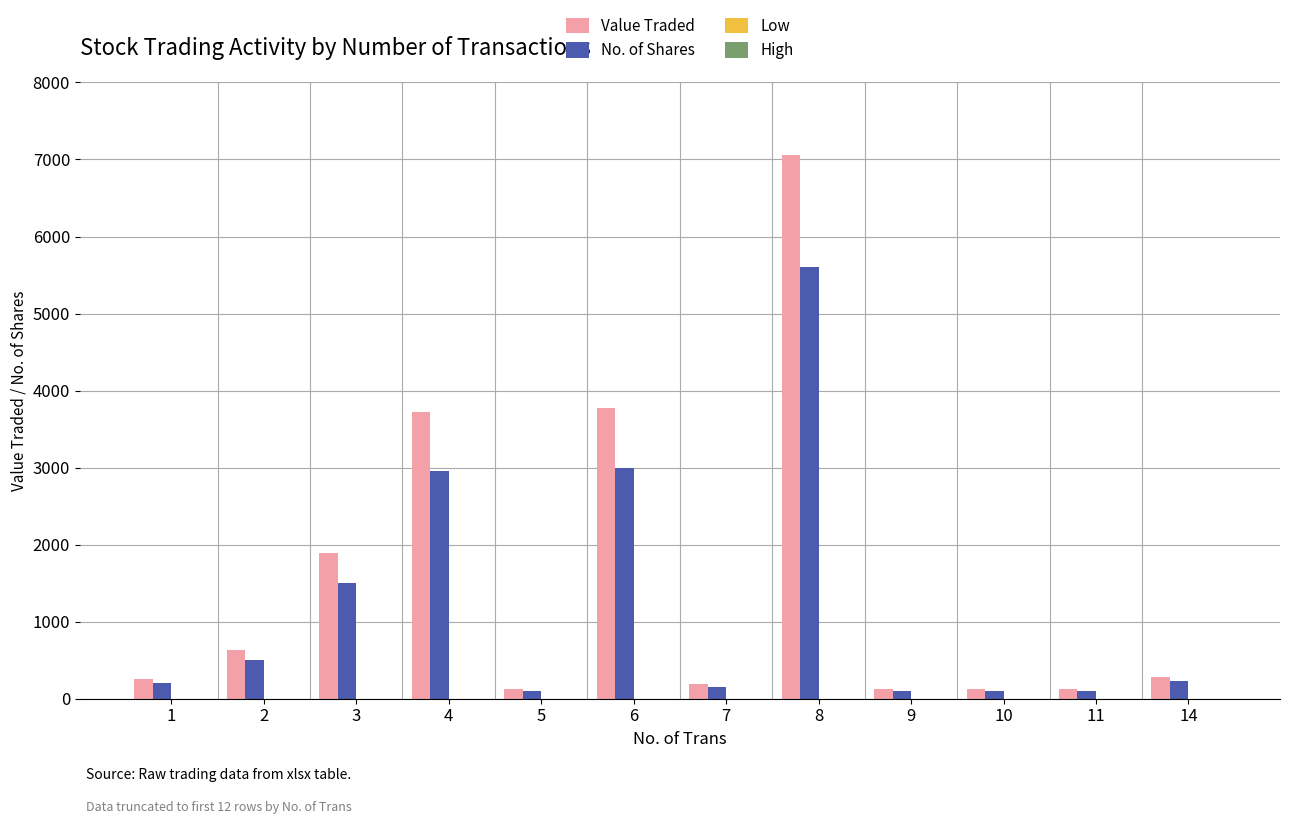

At which category is the sum across all series the highest?

8